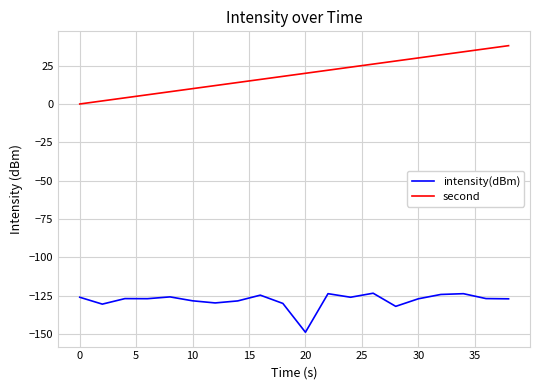

What is the highest value of the second series?

38.0